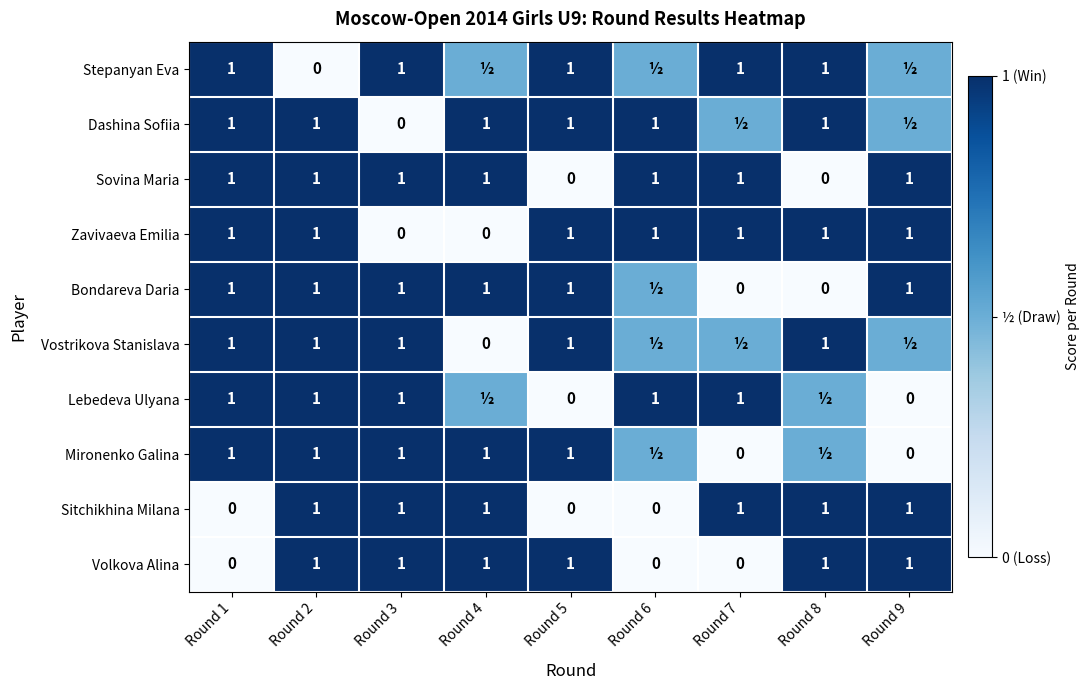

What is the difference between the maximum and minimum values in the Volkova Alina series?

1.0